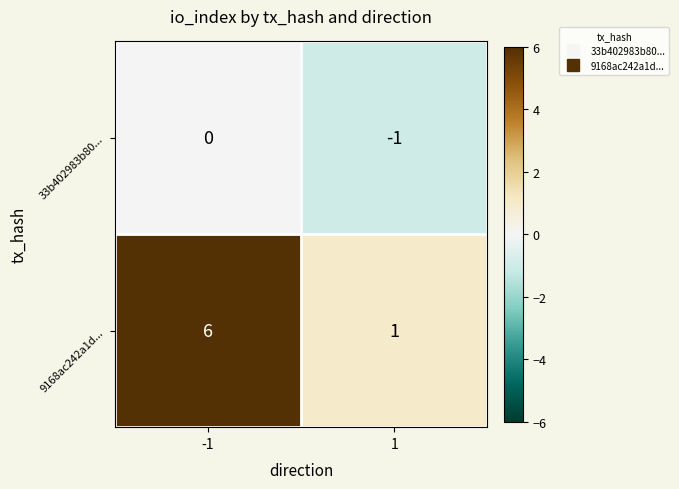

What is the average value of the 9168ac242a1d... series?

4